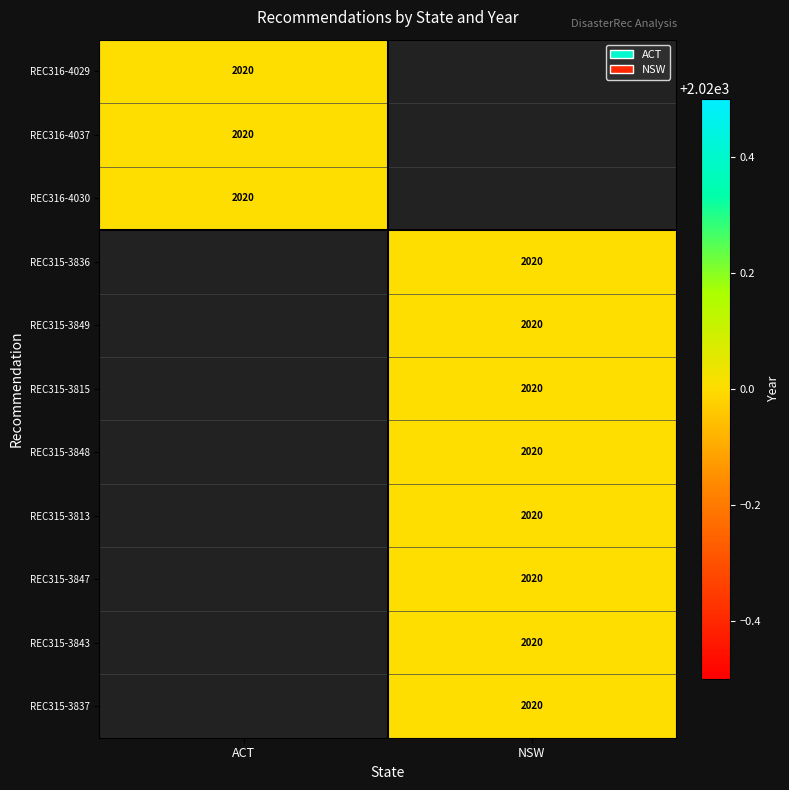

Rank the series by their average value, from highest to lowest.

NSW, ACT